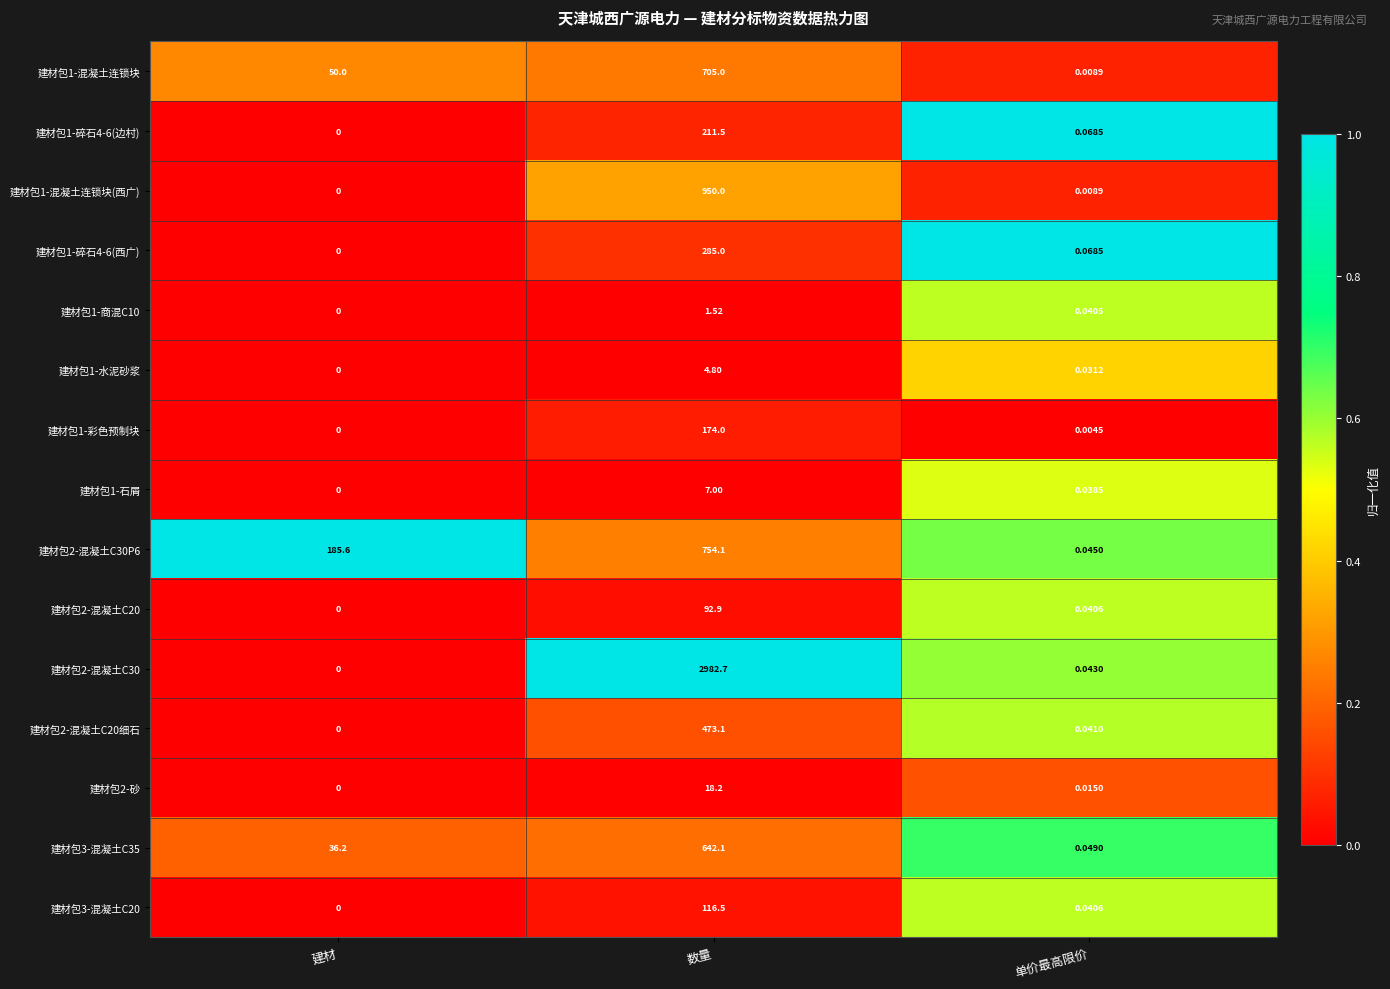

Rank the categories by 建材包2-砂 value from lowest to highest.

建材, 单价最高限价, 数量